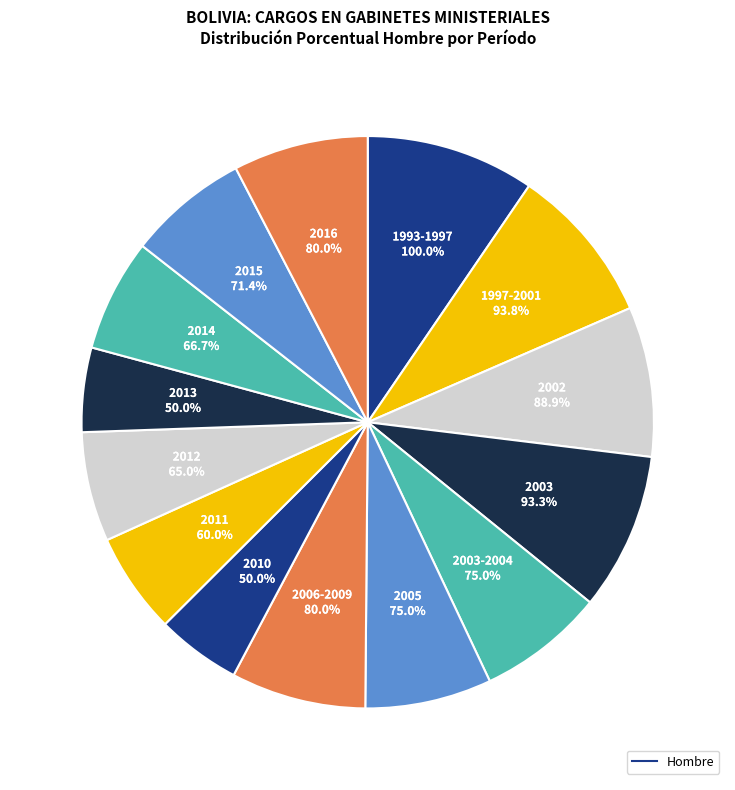

Count the number of slices in the pie.

14